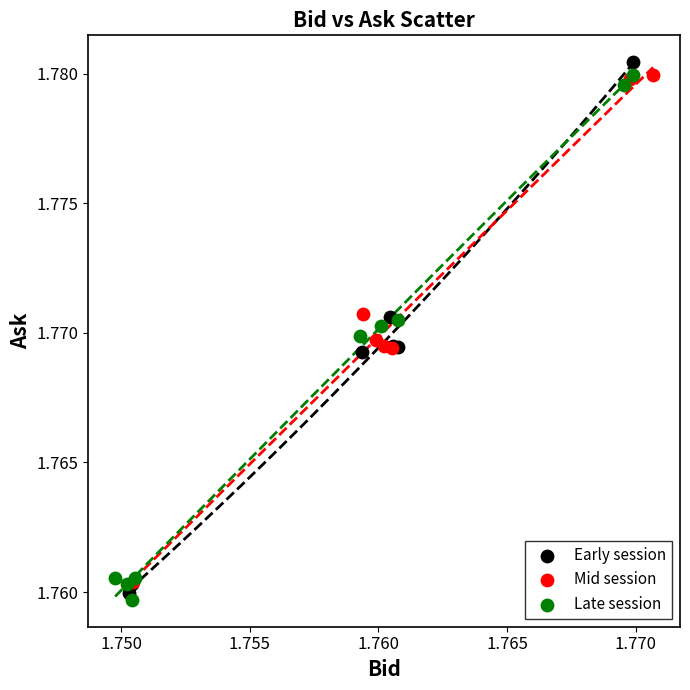

What are all the series names shown in the legend?

Early session, Mid session, Late session